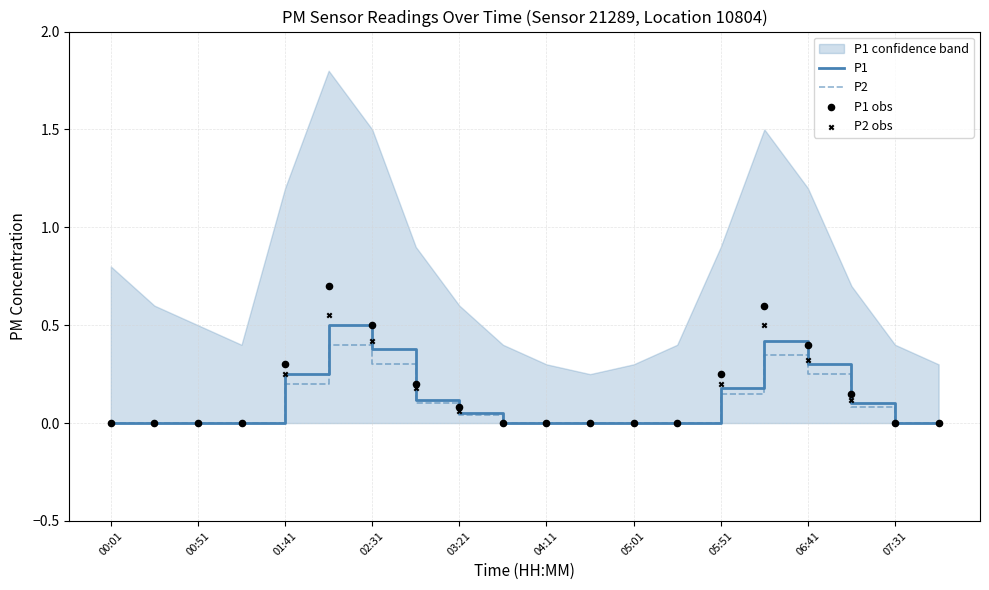

The P1 series shows 0.3 at 00:01. True or false?

False